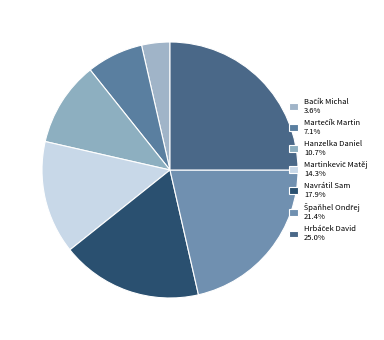

How many slices are in this pie chart?

7